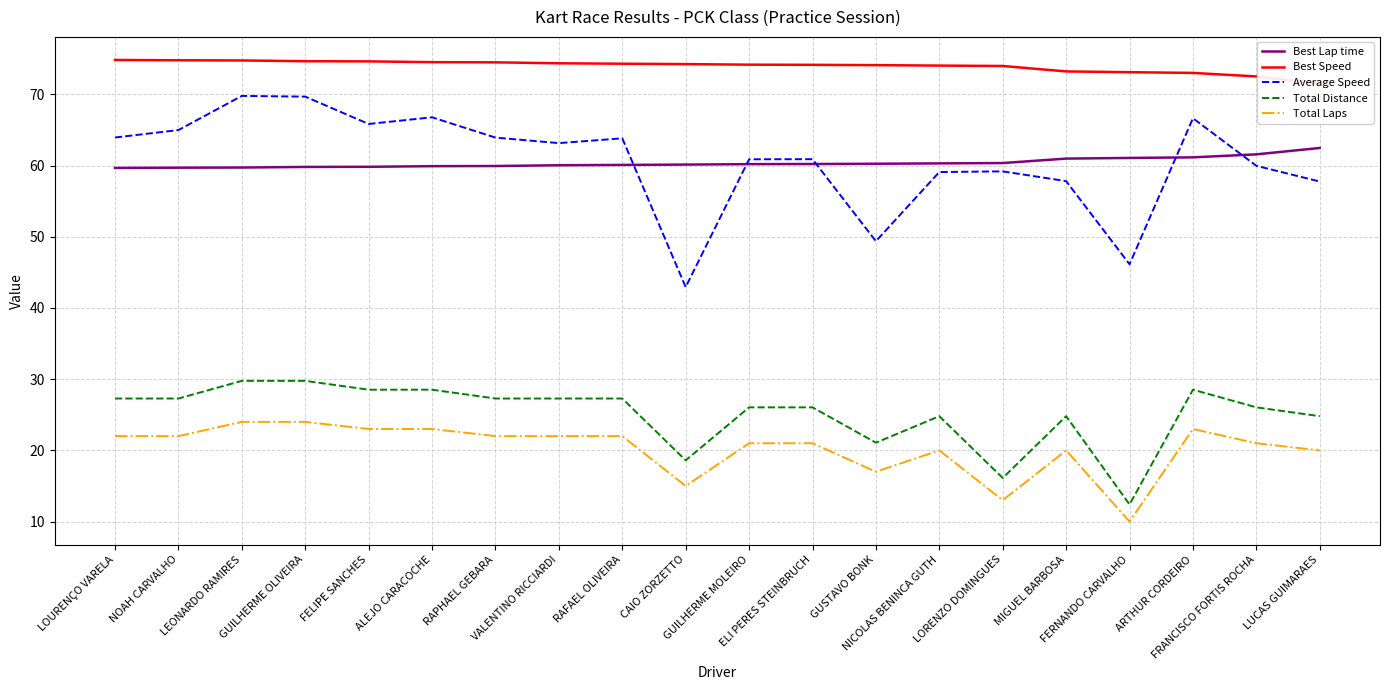

Which category has the lowest value in the Total Laps series?

FERNANDO CARVALHO